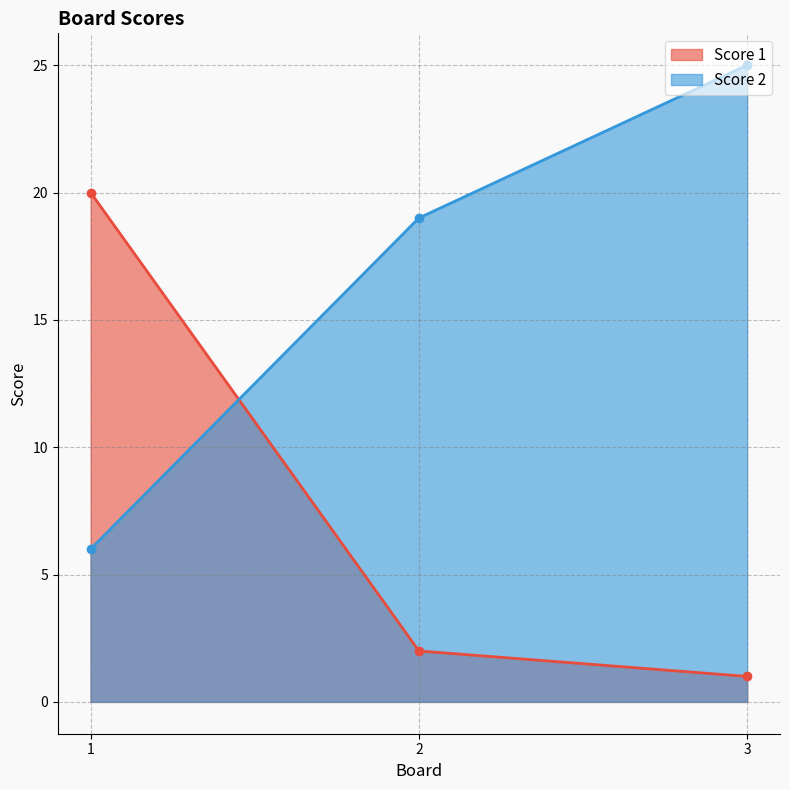

What is the difference between the maximum and minimum values in the Score 1 series?

19